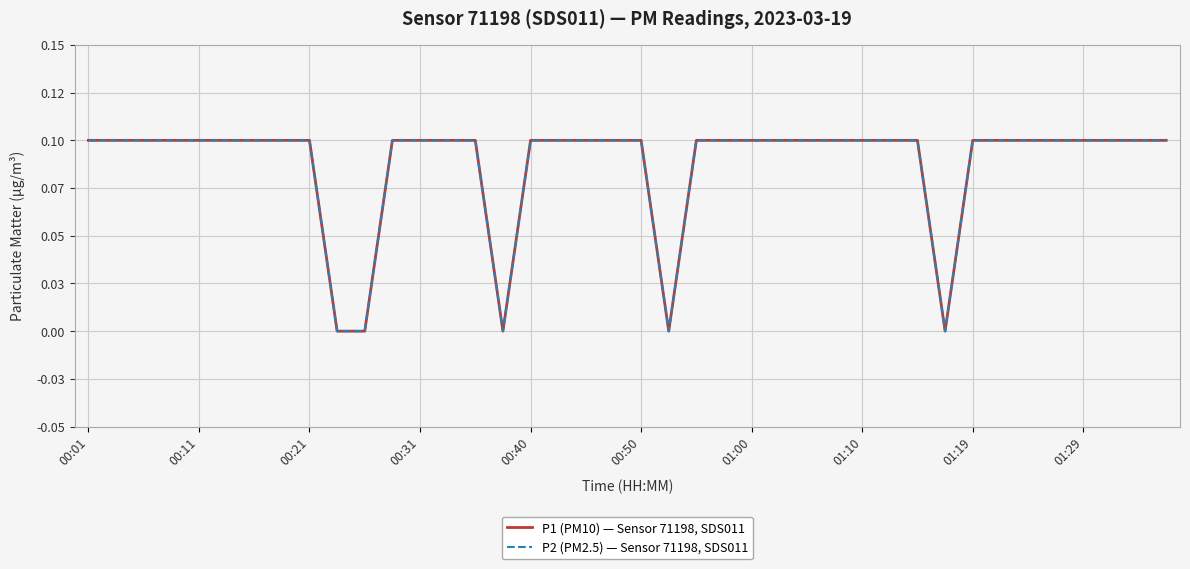

True or false: P1 (PM10) — Sensor 71198, SDS011 and P2 (PM2.5) — Sensor 71198, SDS011 intersect in this chart.

False